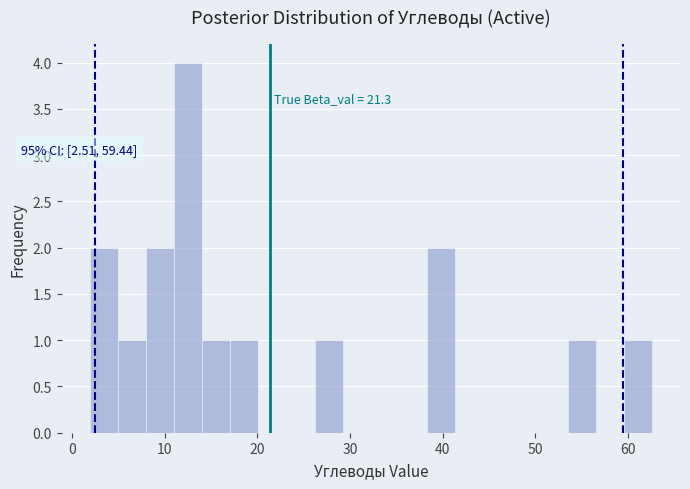

Around what value on the x-axis is the tallest bar? Give the approximate position of its centre, as read against the axis.

13